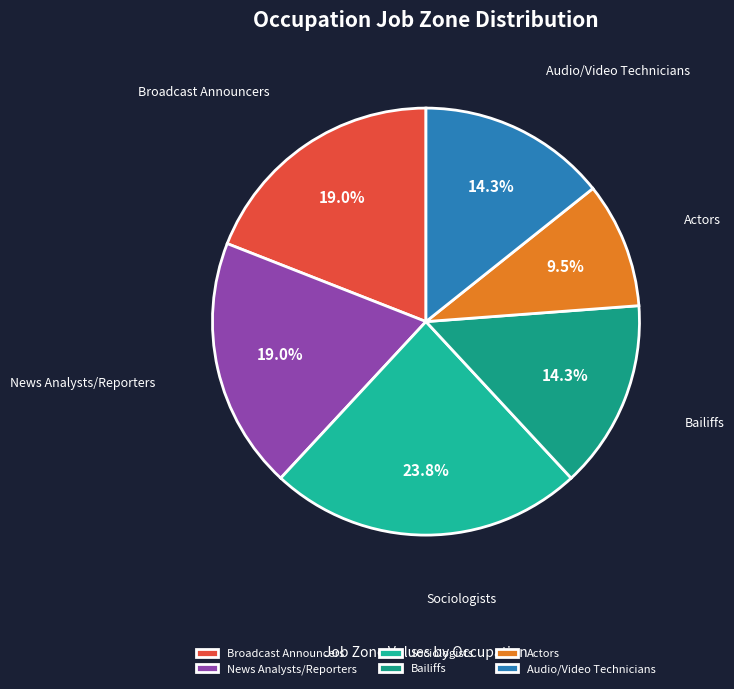

To the nearest percent, what is the difference between the largest and smallest slice percentages?

14%